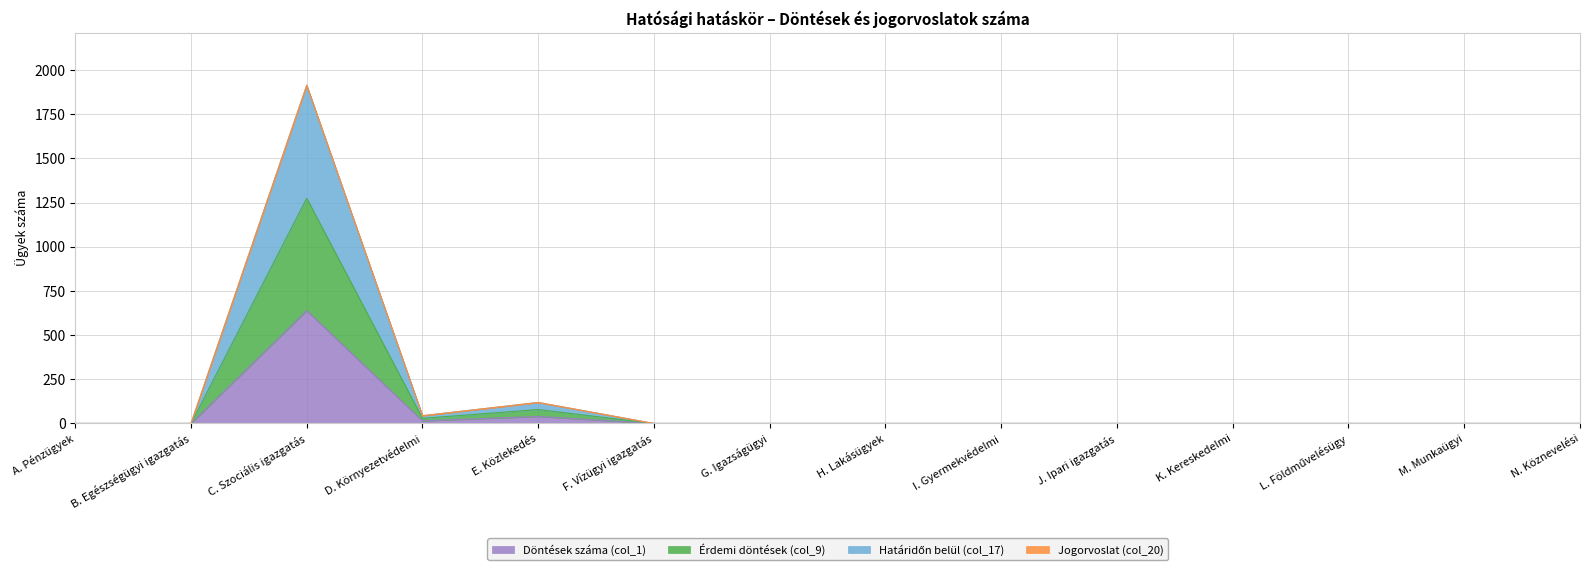

True or false: Határidőn belül (col_17) has more than 0 points higher than both neighbors.

True